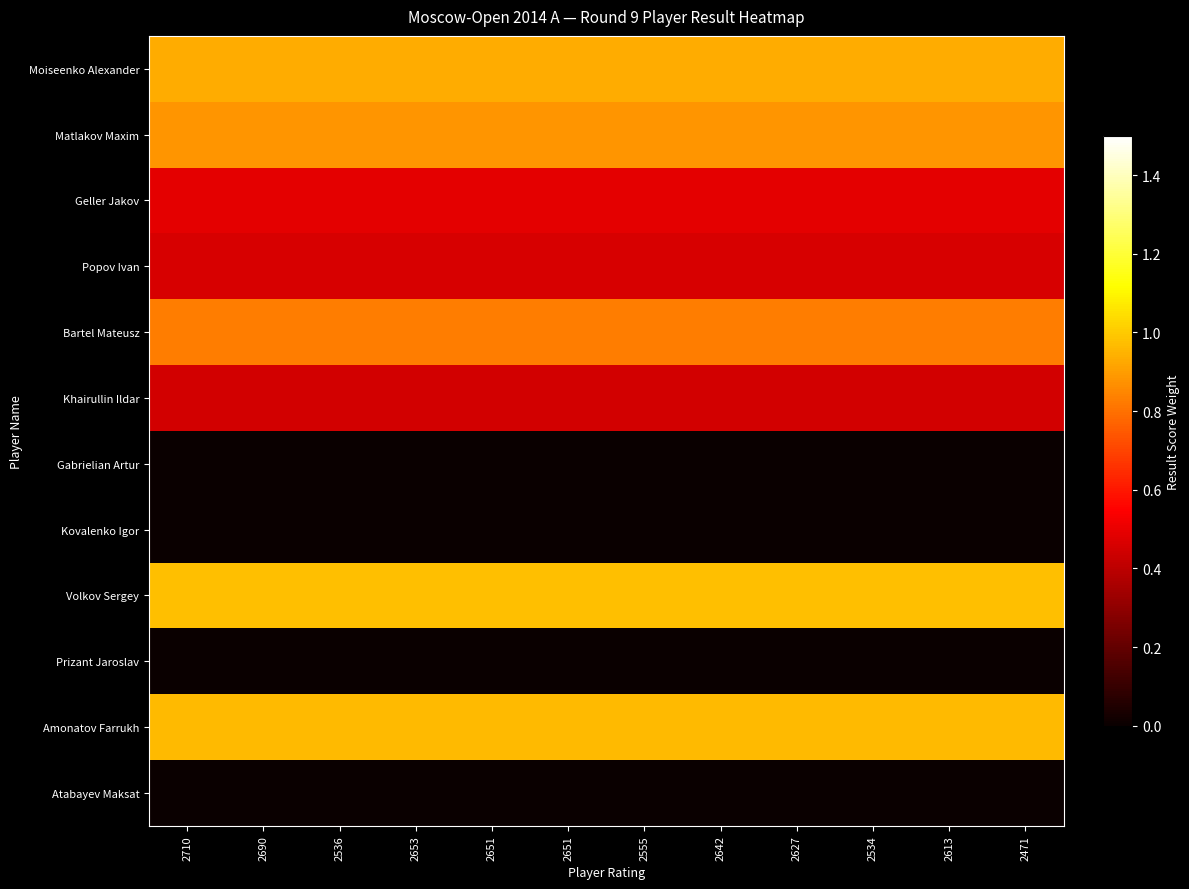

Rank the series by their maximum value, from lowest to highest.

Gabrielian Artur, Kovalenko Igor, Prizant Jaroslav, Atabayev Maksat, Khairullin Ildar, Popov Ivan, Geller Jakov, Bartel Mateusz, Matlakov Maxim, Moiseenko Alexander, Amonatov Farrukh, Volkov Sergey